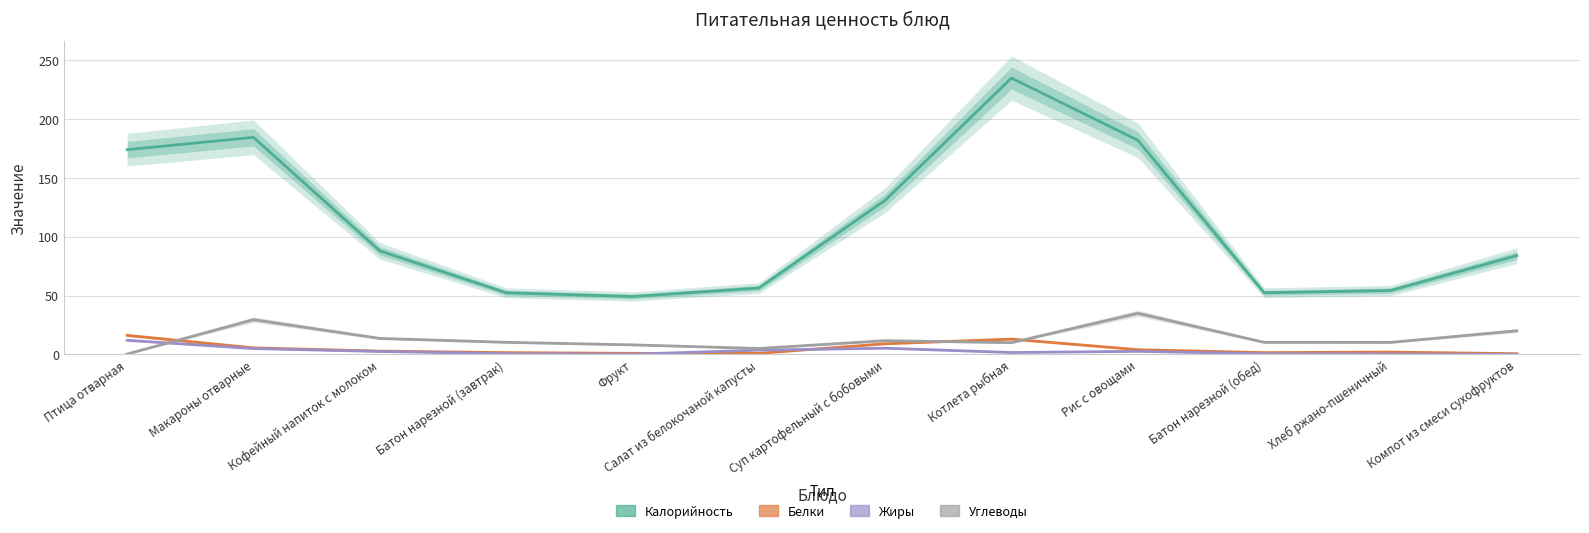

True or false: Калорийность has a value of 36.2 at Компот из смеси сухофруктов.

False